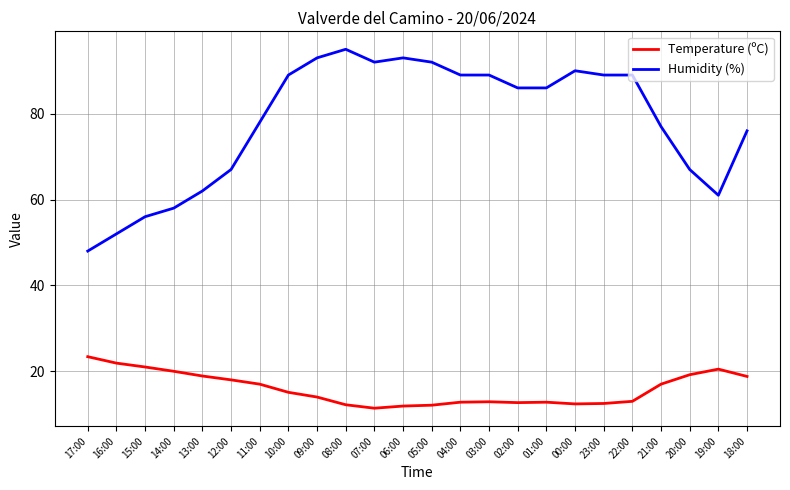

Which series has the largest total across all categories?

Humidity (%)